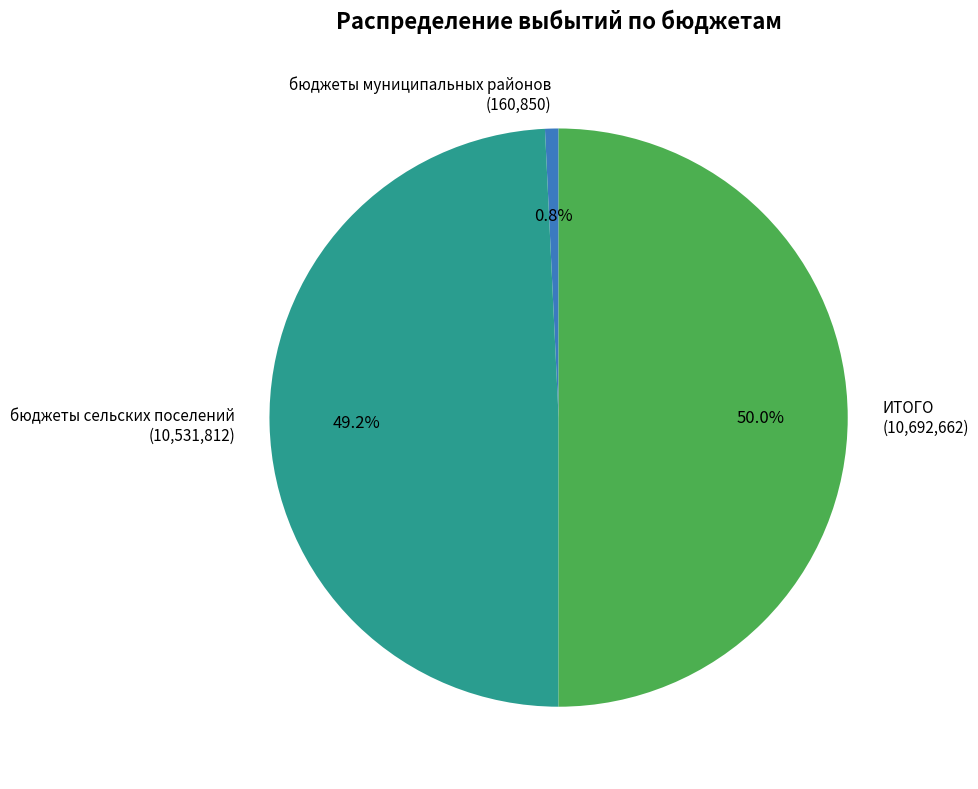

Between бюджеты сельских поселений (10,531,812) and бюджеты муниципальных районов (160,850), which is larger?

бюджеты сельских поселений (10,531,812)